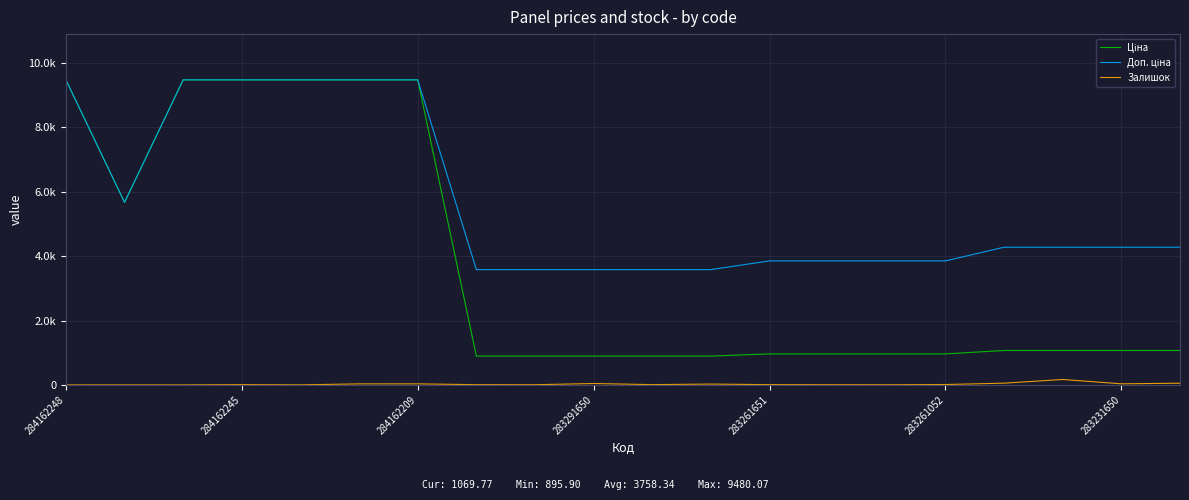

Which label corresponds to the smallest value in the chart?

284162248